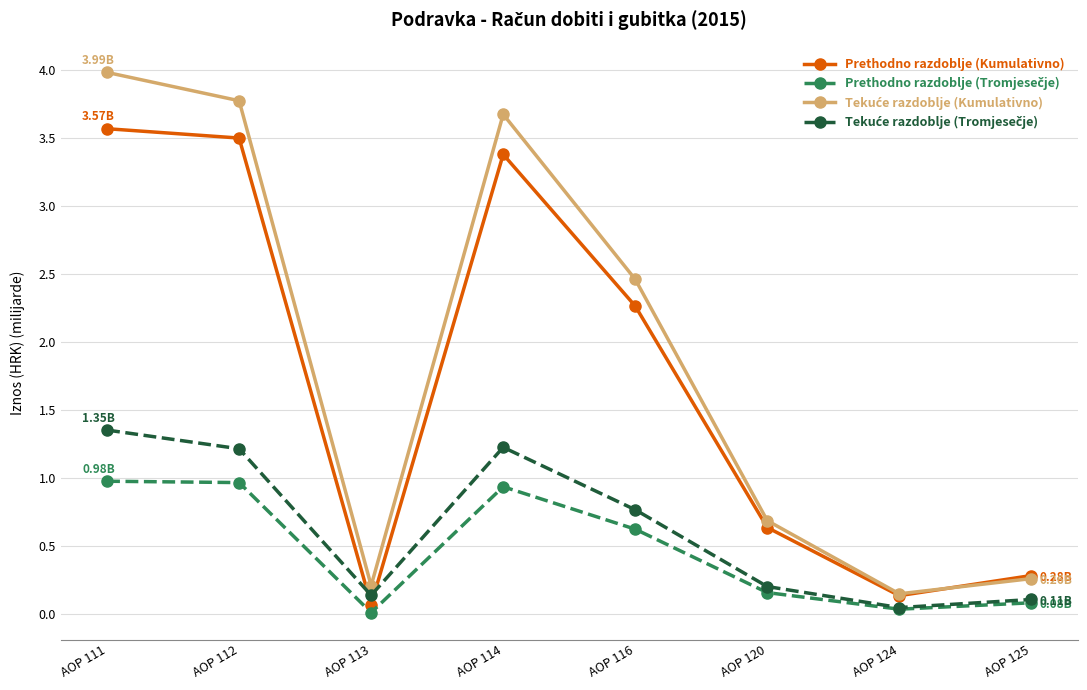

At which category is the sum across all series the highest?

AOP 111